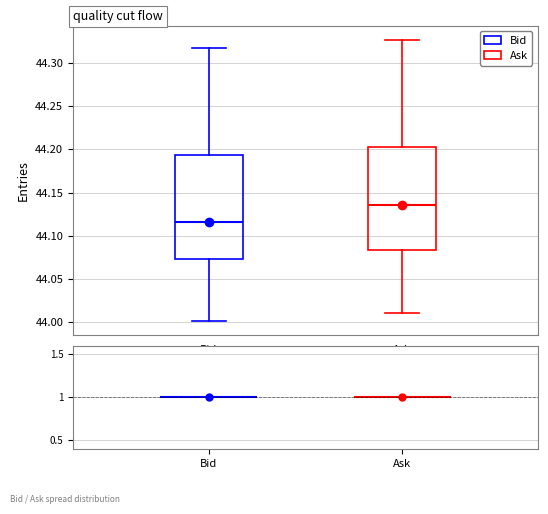

Where is the upper edge of the box for Ask on the y-axis? The values are not printed on the chart, so give them approximately, as read against the axis.

44.205